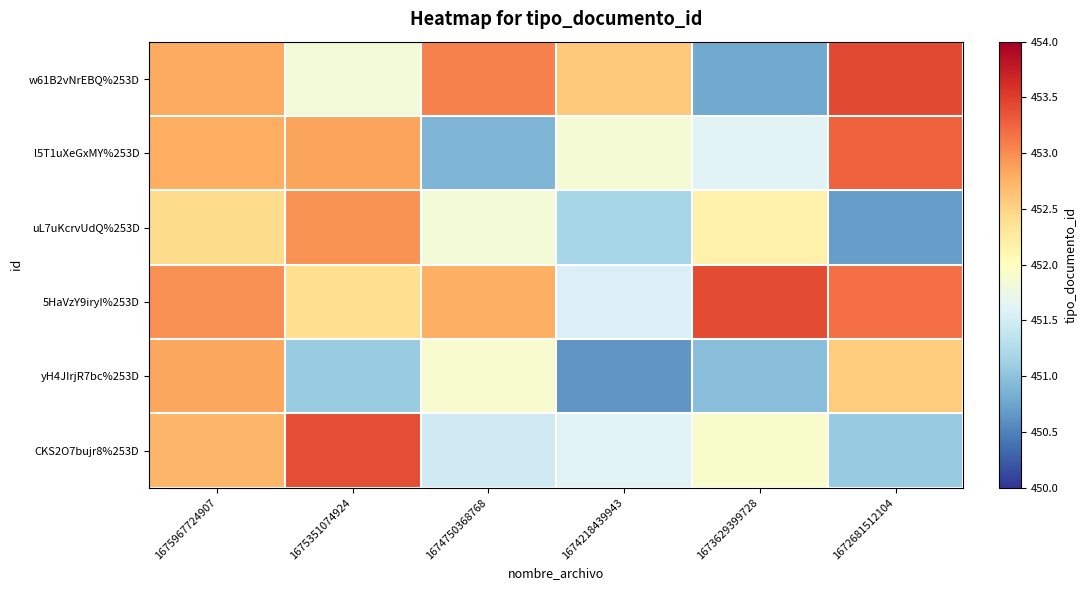

Count the number of data series in this chart.

6